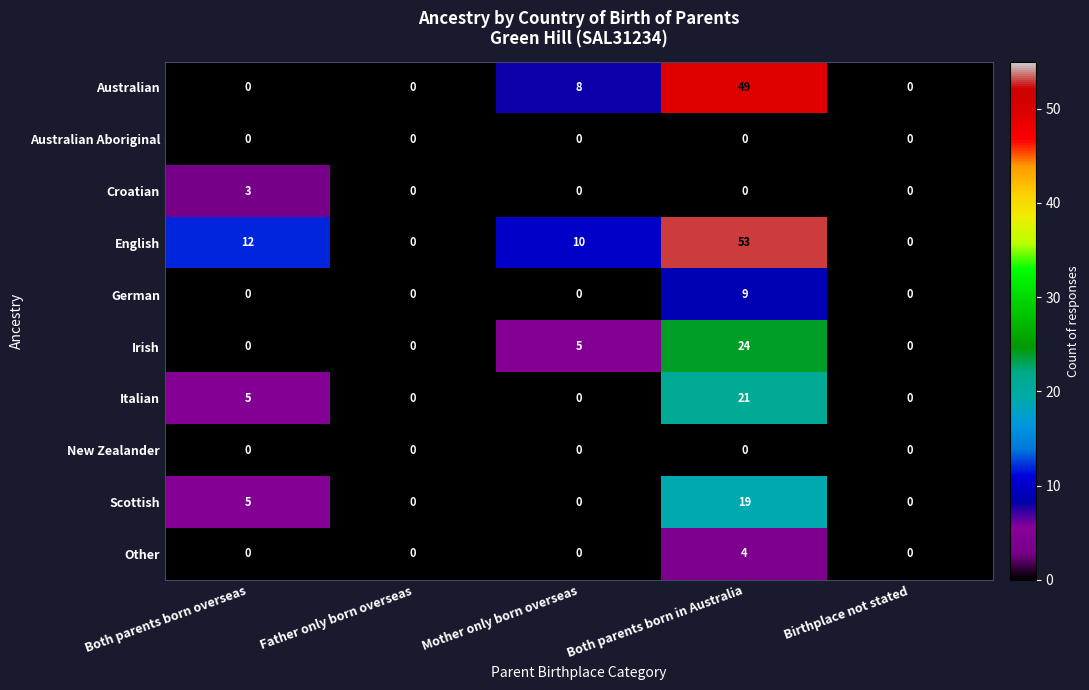

At which category does the chart reach its peak across all series?

Both parents born in Australia